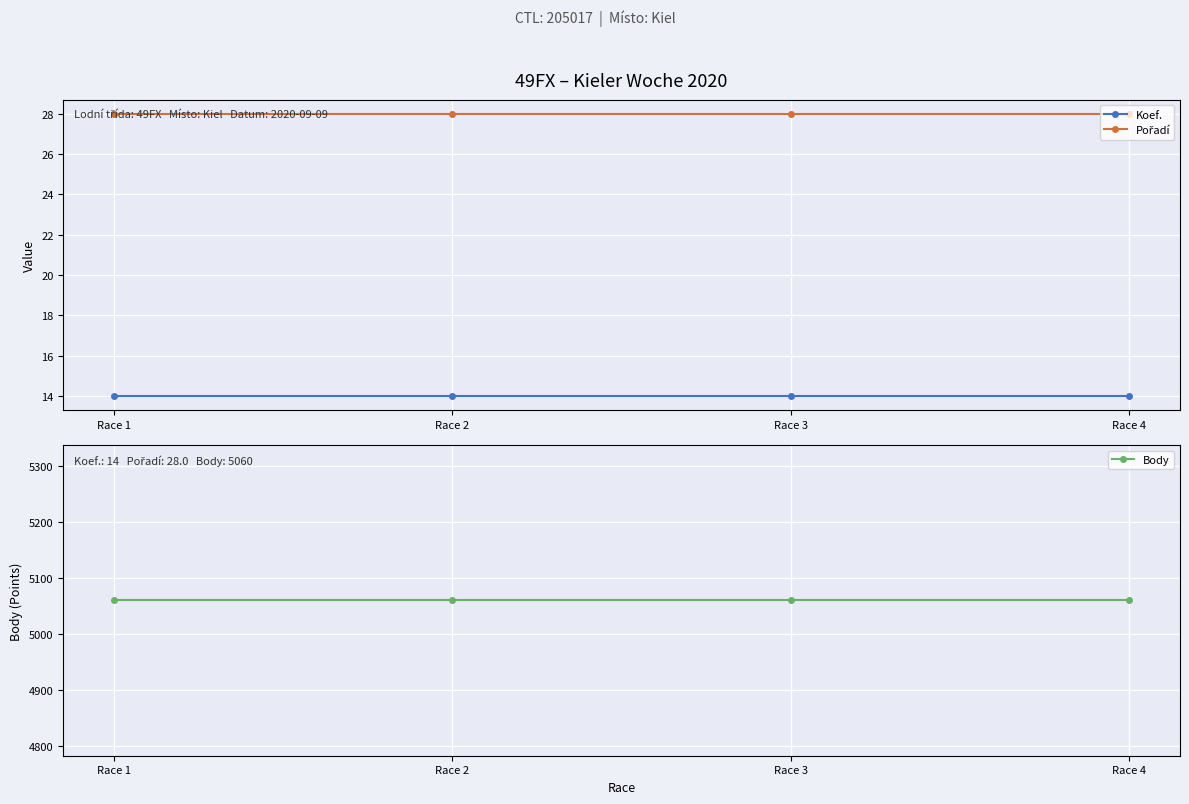

At which category is the sum across all series the highest?

Race 1